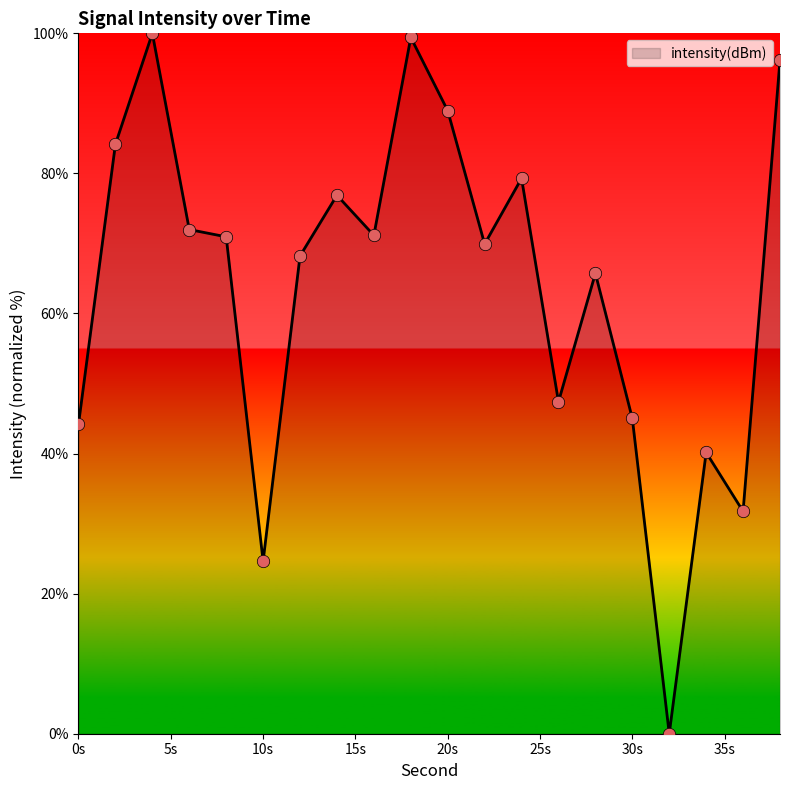

What is the difference between the maximum and minimum values?

100.0